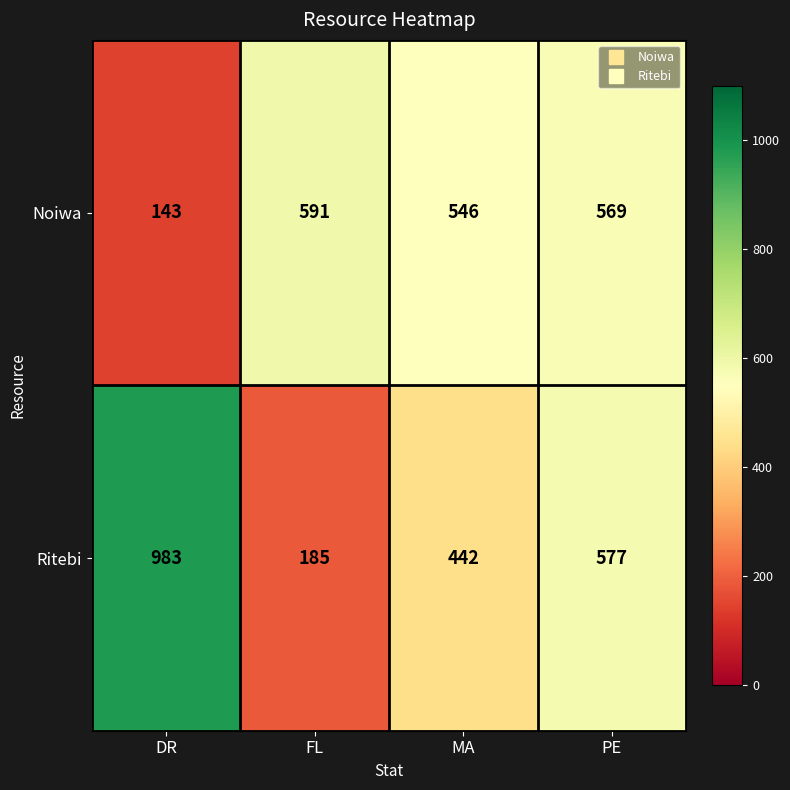

What is the difference between the maximum and minimum values in the Noiwa series?

448